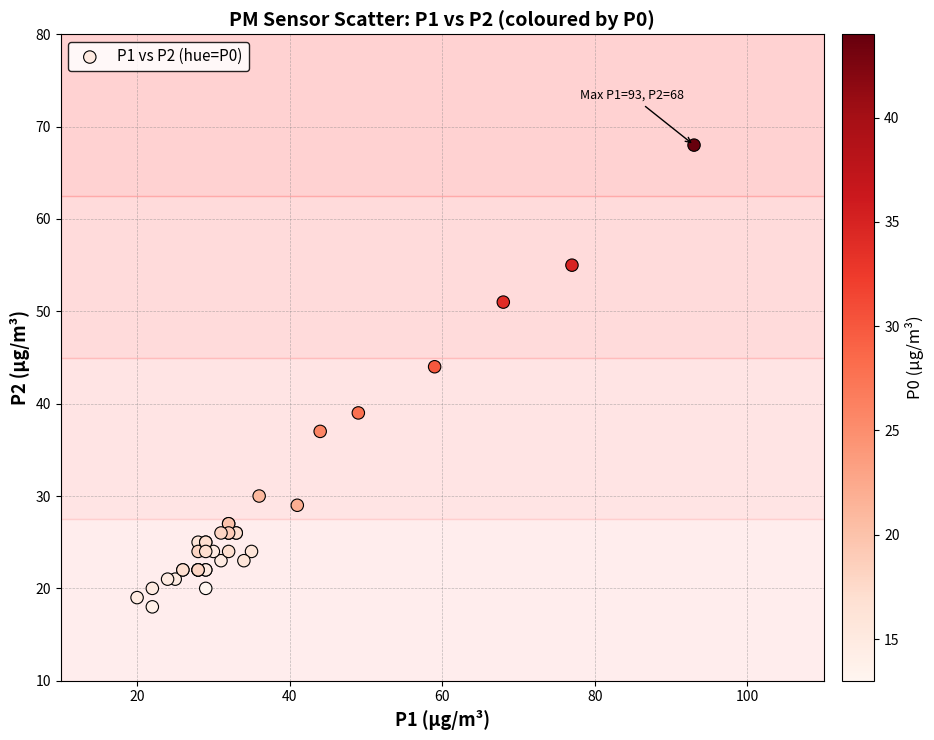

What Y value in the scatter plot is closest to 43?

44